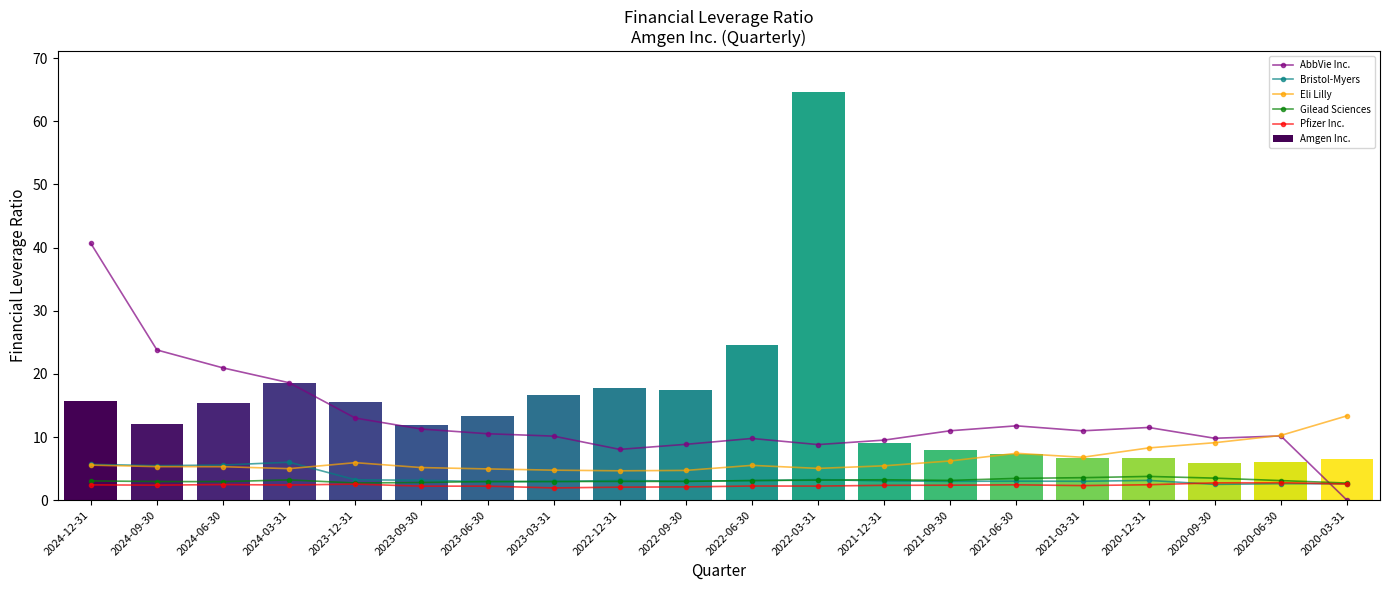

Is it true that Amgen Inc. equals 15.3 at 2024-06-30?

True